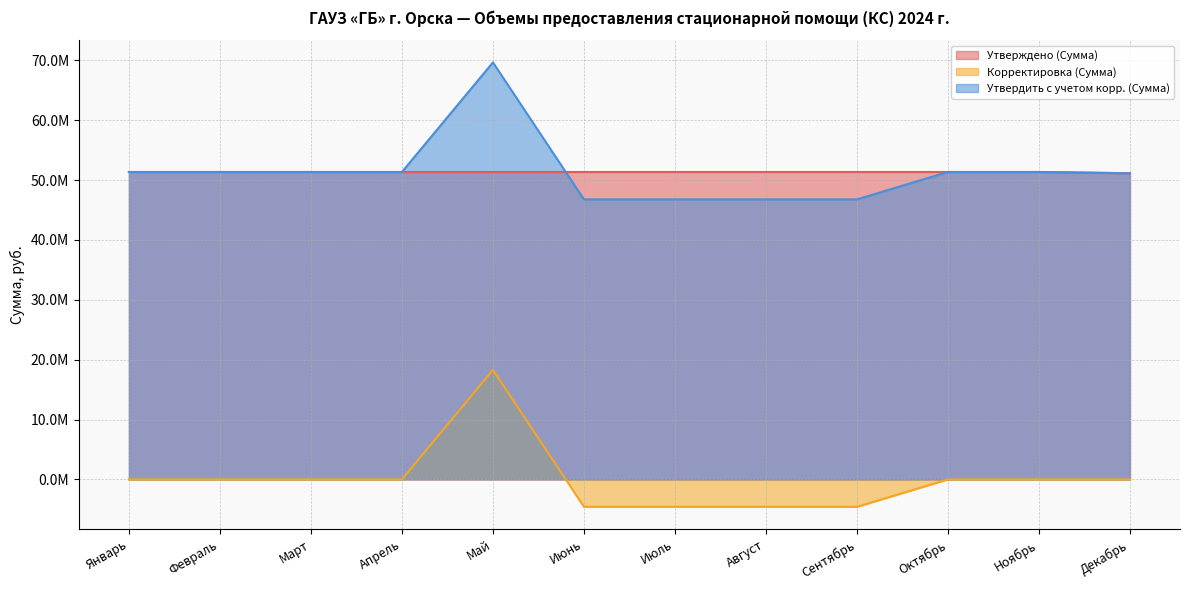

What is the value of the Утверждено (Сумма) point at the 11th from the left?

51338276.4